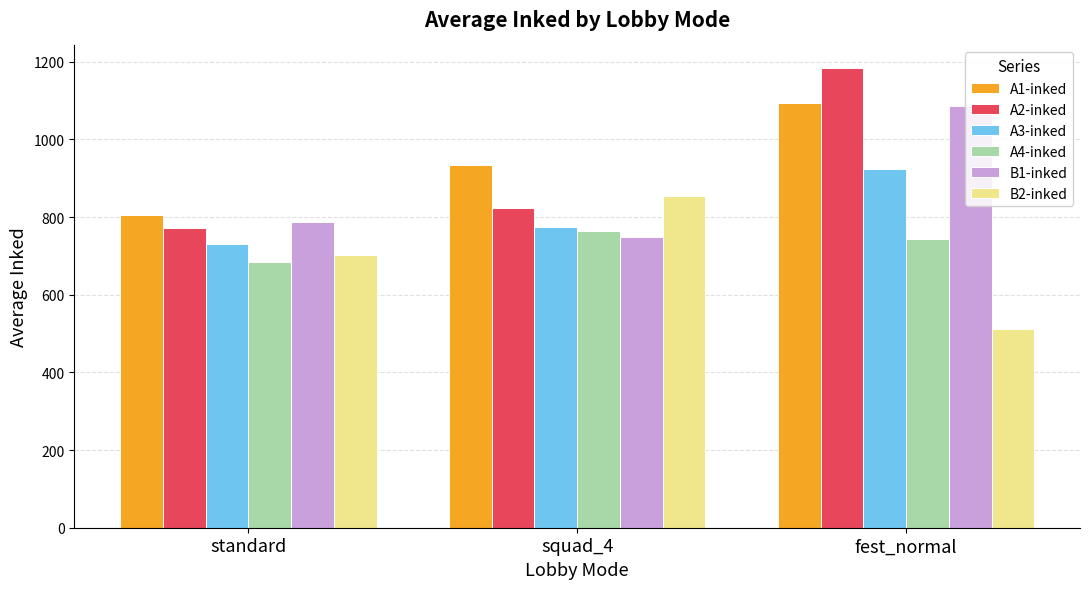

The value of A3-inked at fest_normal is 346.8. True or false?

False